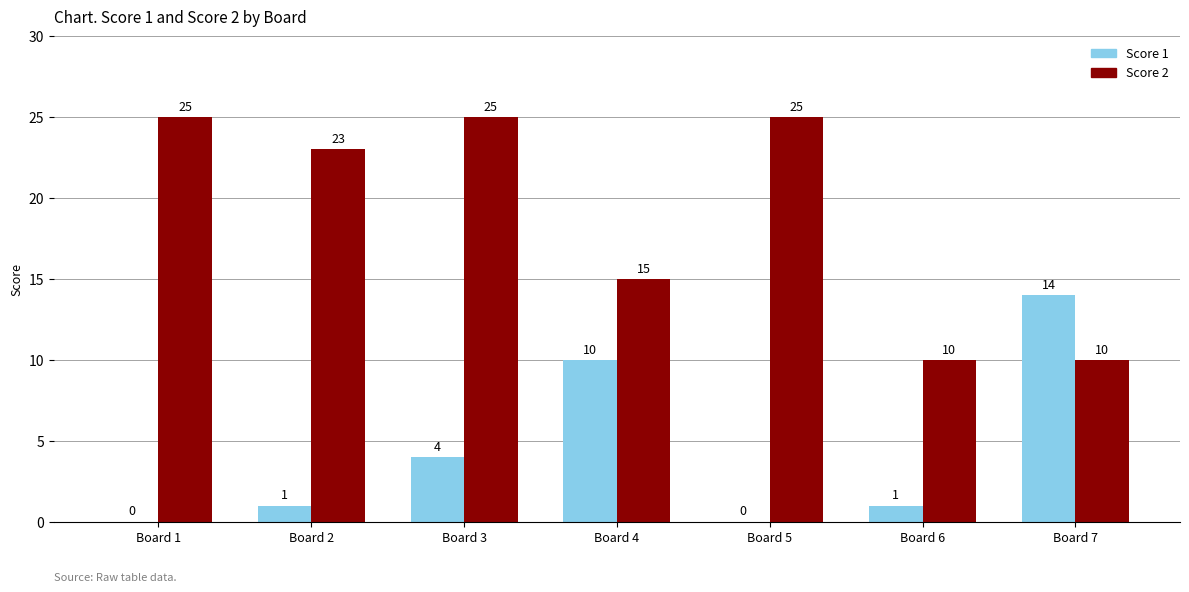

What is the total value across all series at Board 7?

24